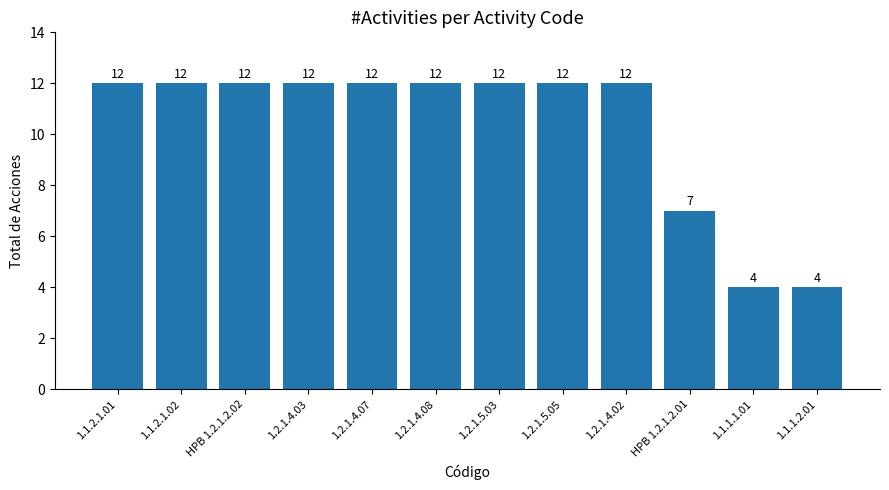

What is the maximum value shown in the chart?

12